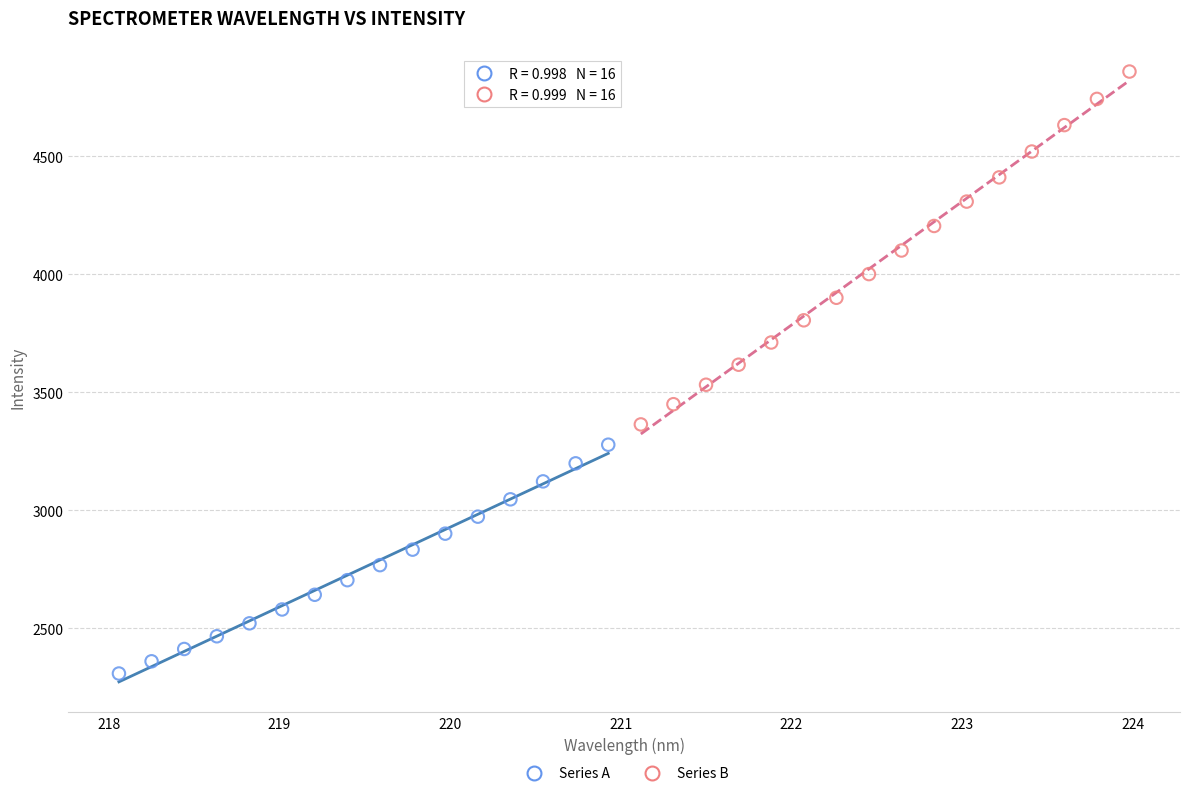

Which series reaches the maximum Y coordinate?

Series B